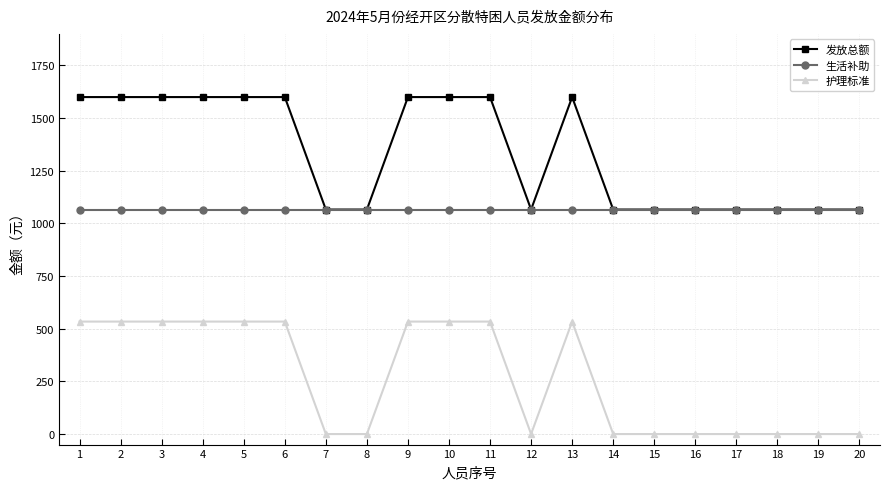

True or false: 护理标准 and 发放总额 intersect in this chart.

False